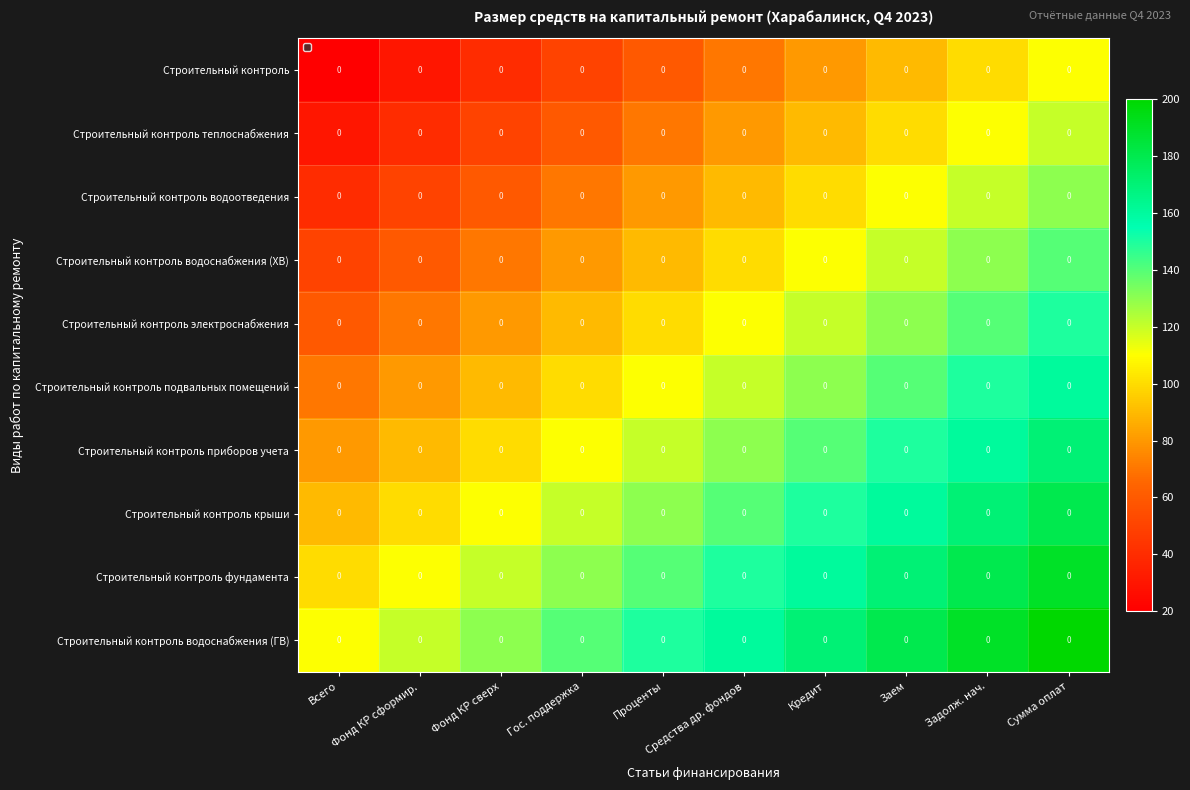

At which label is Строительный контроль подвальных помещений closest to 115?

Проценты